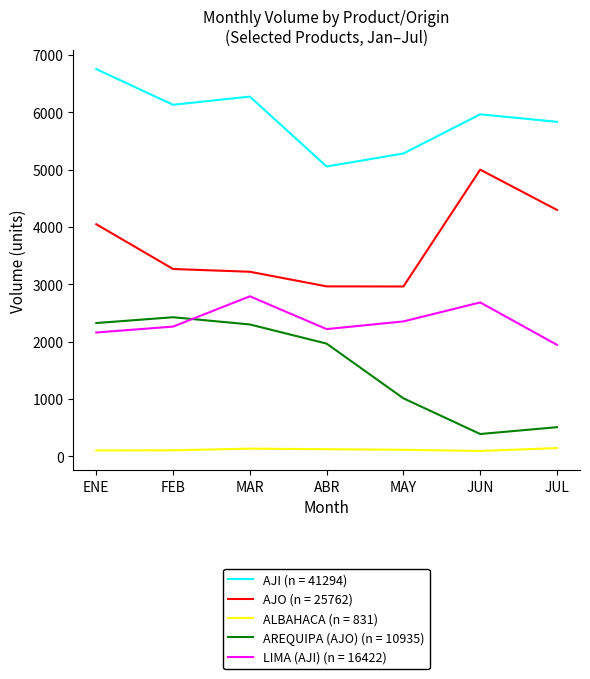

Where do LIMA (AJI) (n = 16422) and AREQUIPA (AJO) (n = 10935) first cross each other?

FEB and MAR